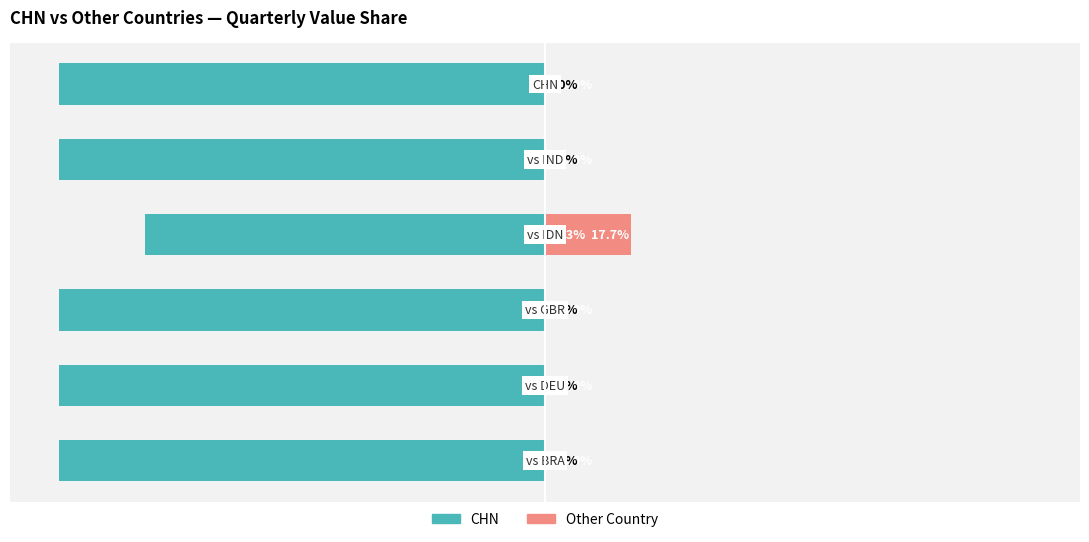

Is the value of CHN at 2 greater than the value of Other Country at 0?

No